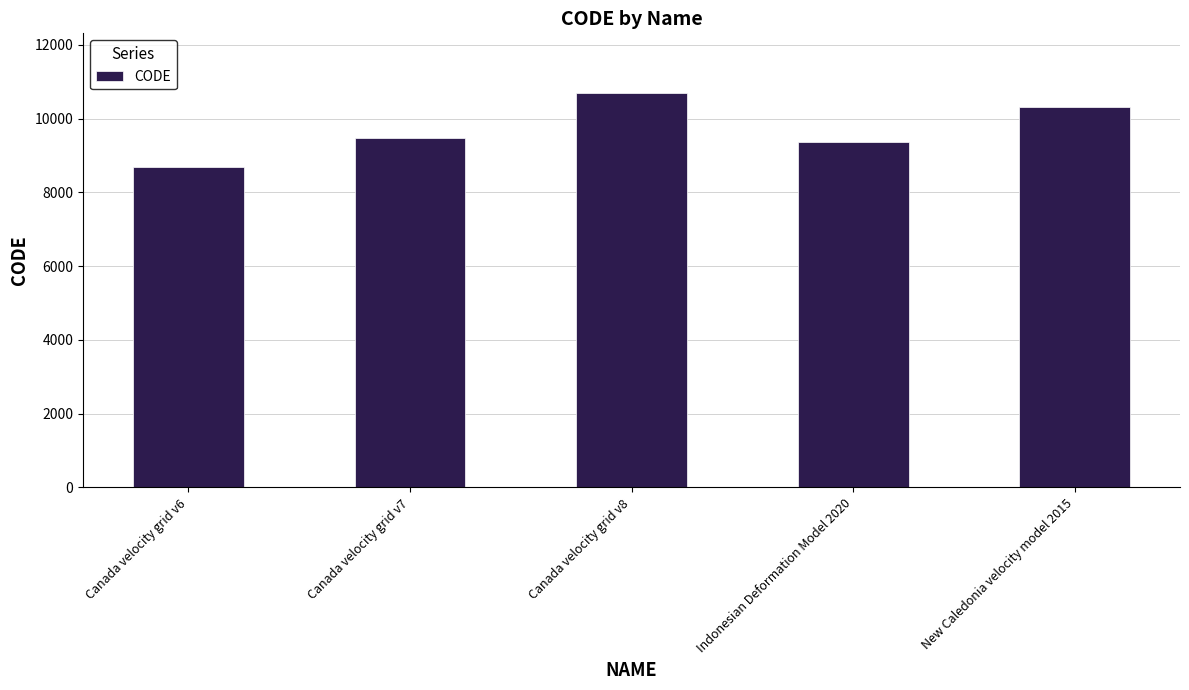

At which category does the chart reach its minimum across all series?

Canada velocity grid v6